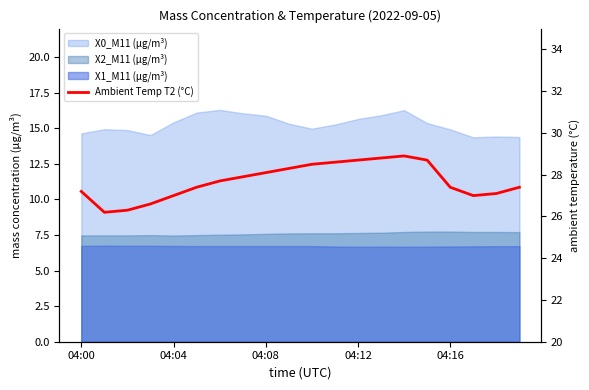

Approximately how many times larger is the value at 04:16 compared to 17?

1.0